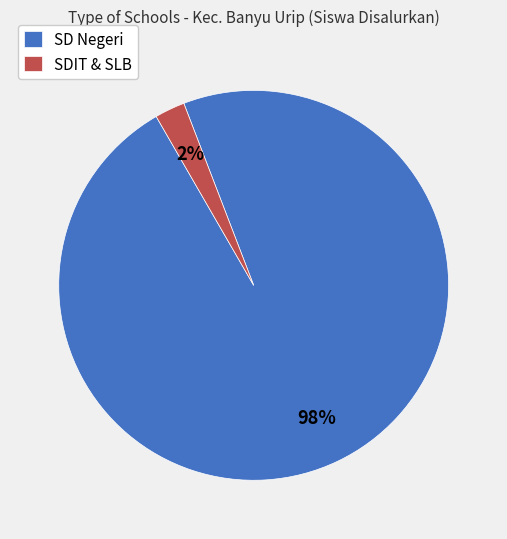

Do SDIT & SLB and SD Negeri together represent more than half of the pie?

Yes